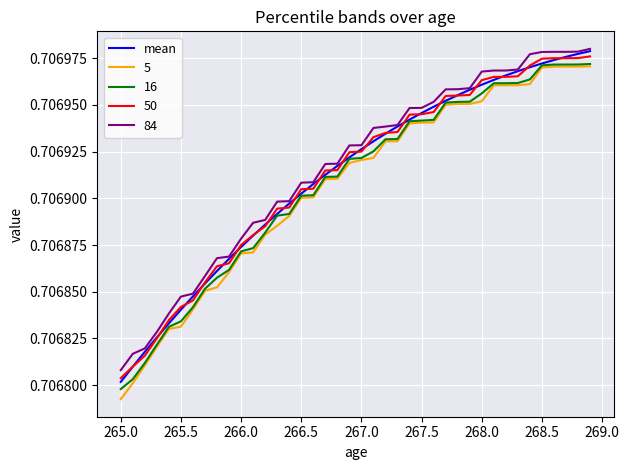

Which series has the largest range (max minus min)?

5